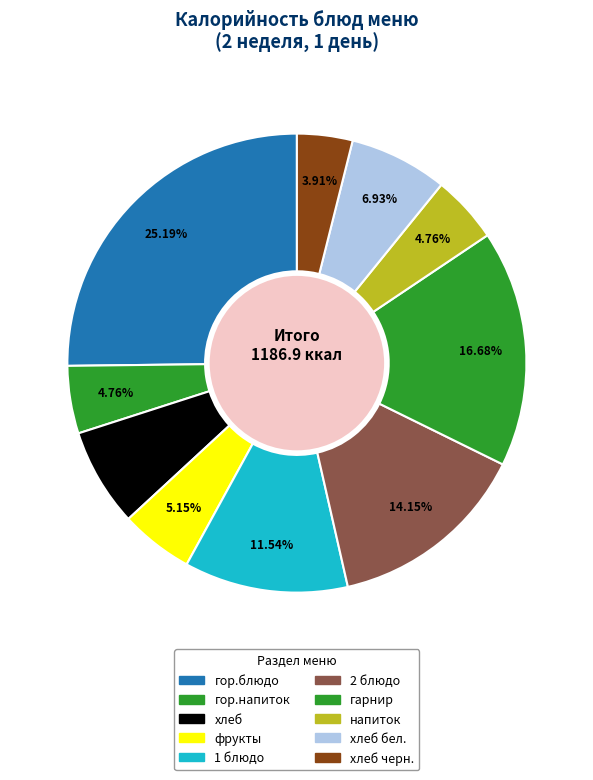

Is there a majority slice in this chart?

No